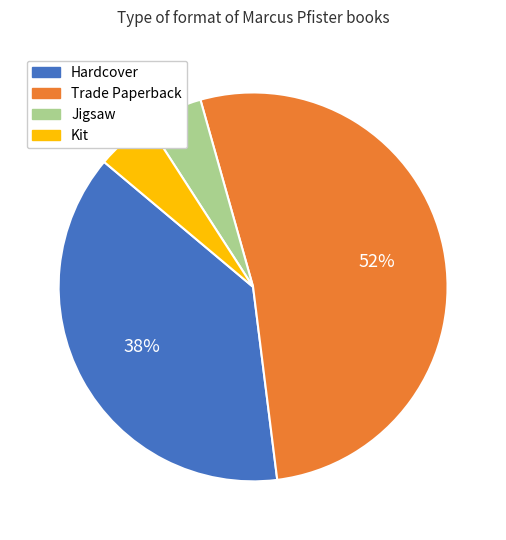

How many slices are in this pie chart?

4